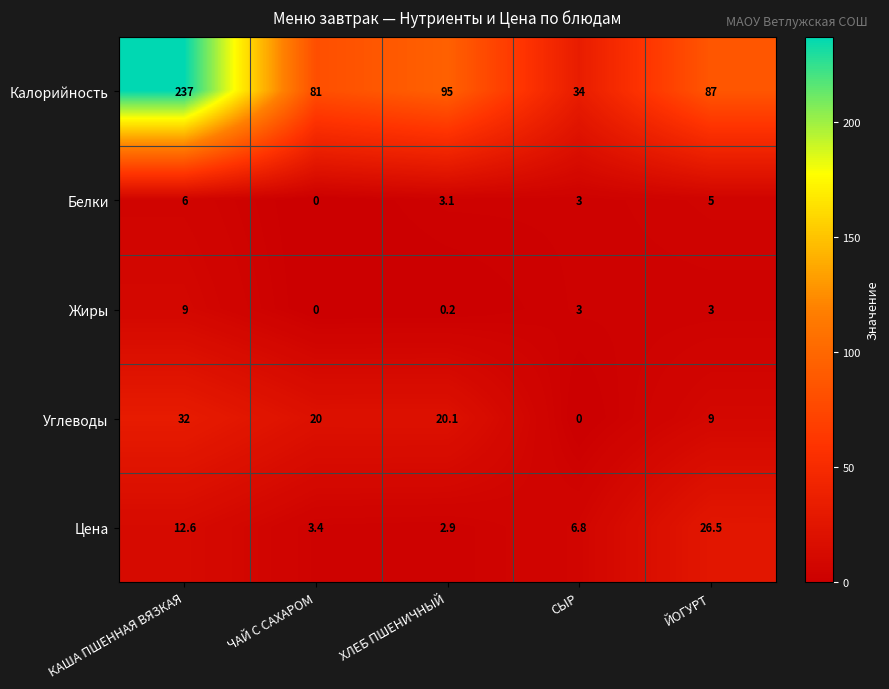

What is the difference between the second highest and second lowest values in the Углеводы series?

11.1